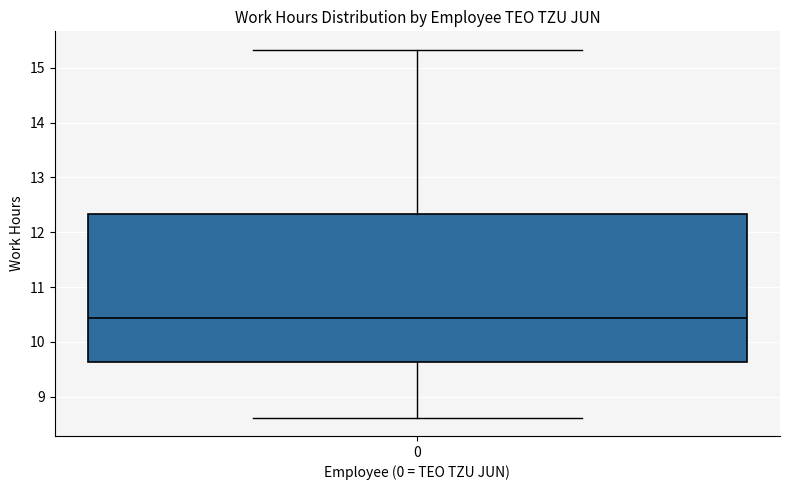

Read this box plot against the y-axis: the position of the median line, the range covered by the box, and the ends of both whiskers. The values are not printed on the chart, so give them approximately, as read against the axis.

median 10.4, box 9.6 to 12.3, whiskers 8.6 to 15.3